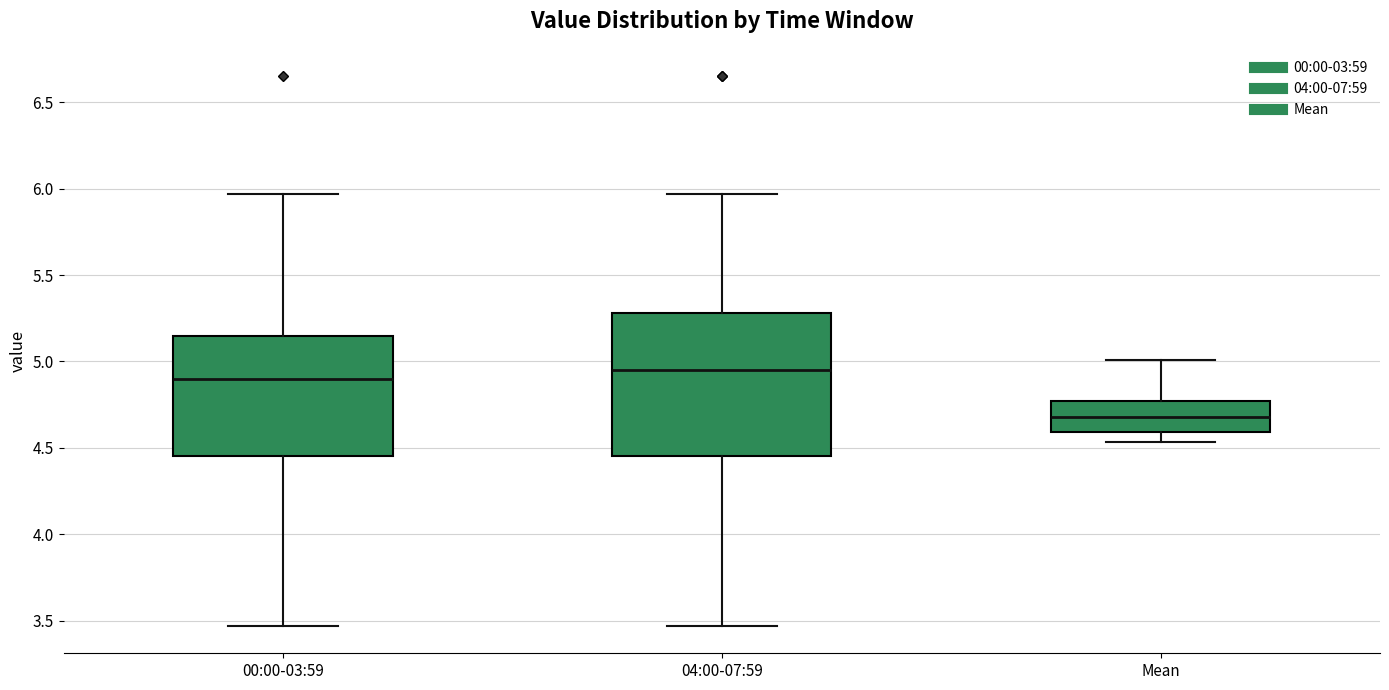

Reading left to right, transcribe this box plot: for each box, give where its median line is, the range the box spans, and where its two whiskers end, as read against the y-axis. The values are not printed on the chart, so give them approximately, as read against the axis.

00:00-03:59: median 4.90, box 4.45 to 5.15, whiskers 3.45 to 5.95
04:00-07:59: median 4.95, box 4.45 to 5.30, whiskers 3.45 to 5.95
Mean: median 4.70, box 4.60 to 4.75, whiskers 4.55 to 5.00